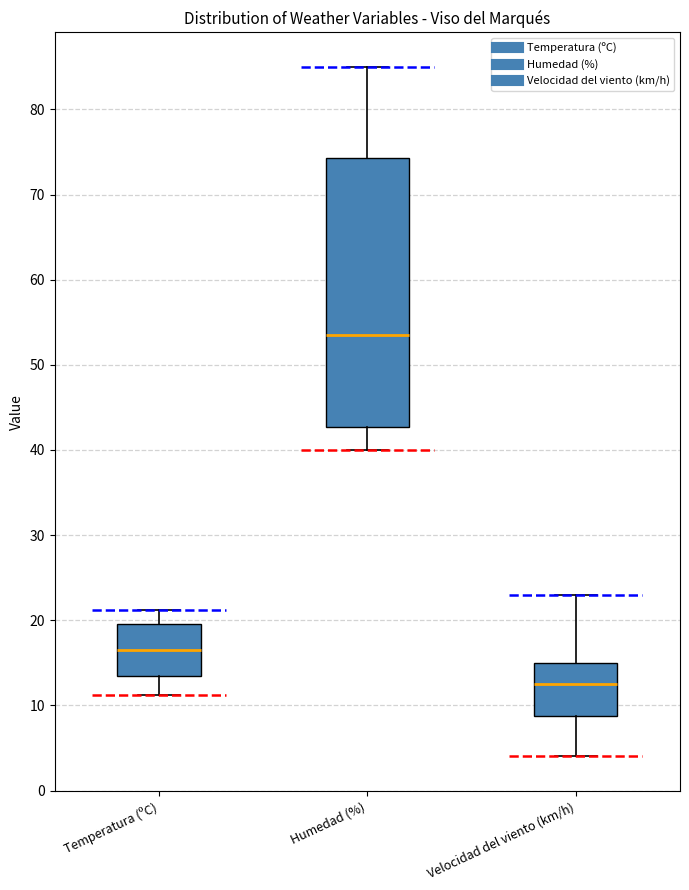

Which box has the highest median line?

Humedad (%)